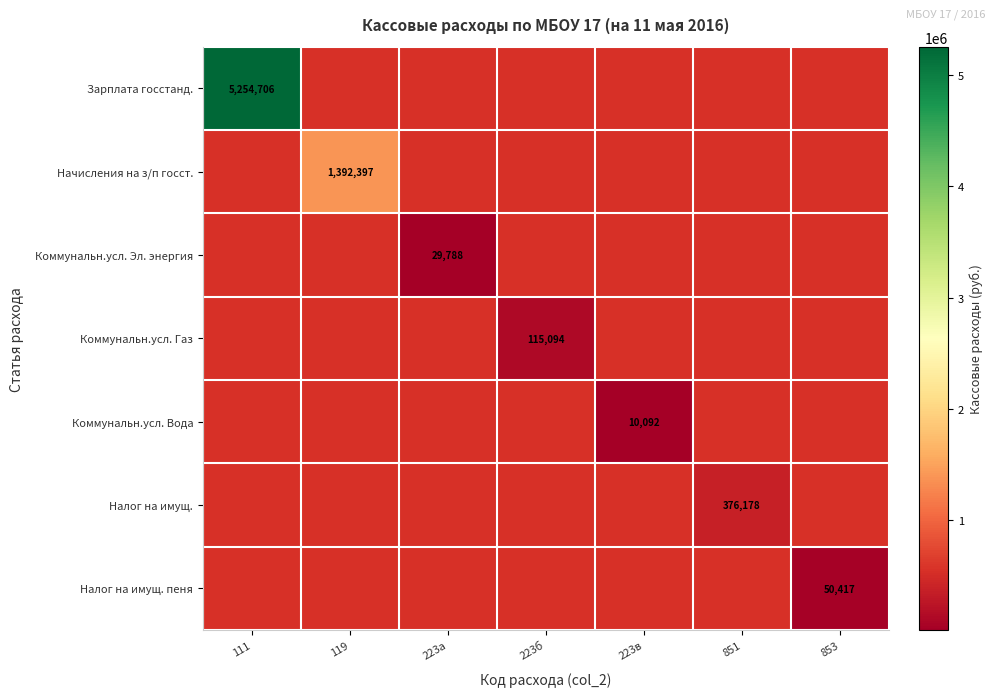

The Коммунальн.усл. Эл. энергия series shows 29788 at 223а. True or false?

True